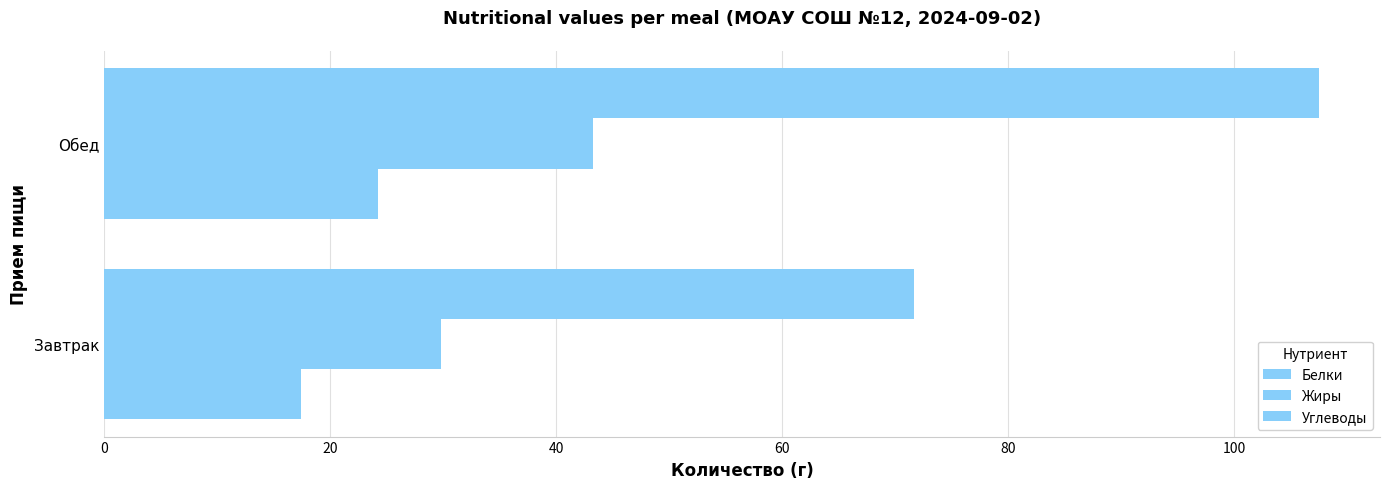

What is the average value of the Углеводы series?

89.6